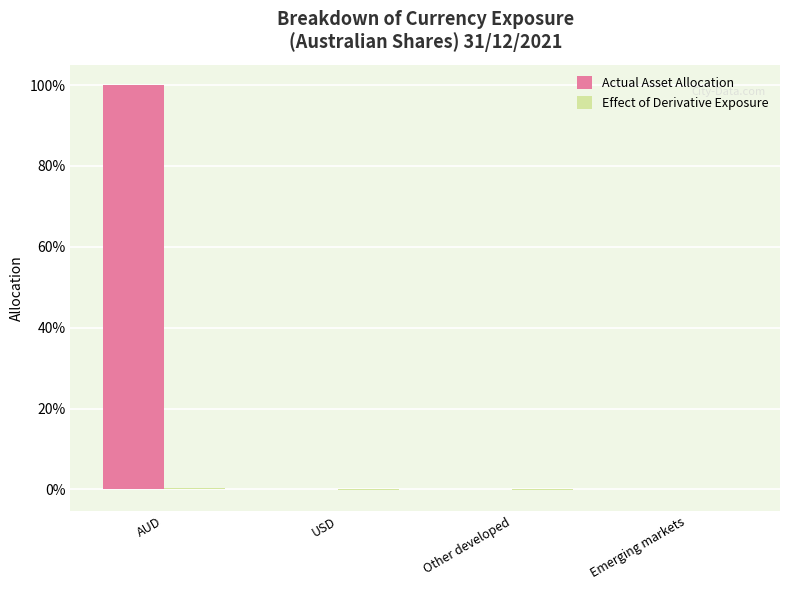

Does the chart contain stacked bars?

No